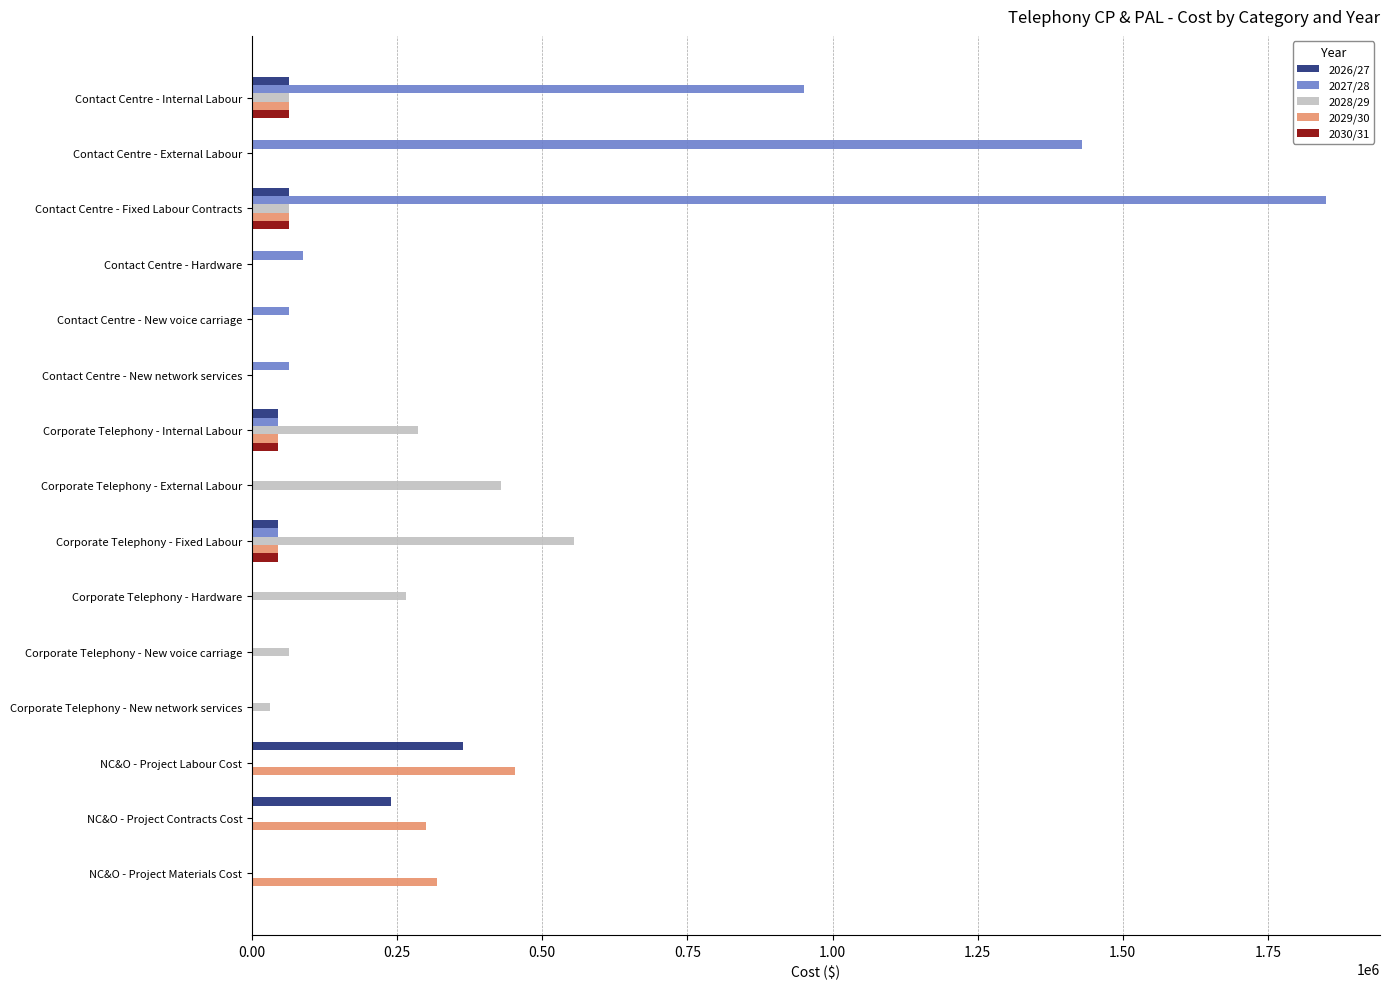

What is the sum of all 2027/28 values?

4536080.0